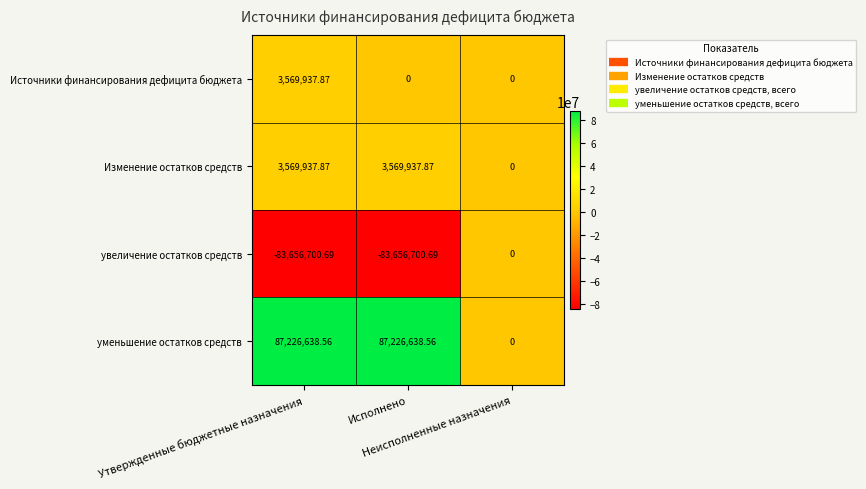

Which series has the largest total across all categories?

уменьшение остатков средств